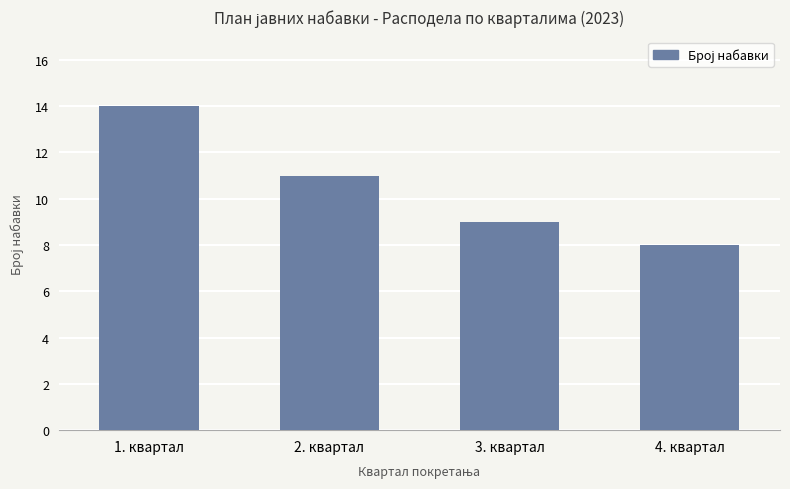

How many series are shown in this chart?

1